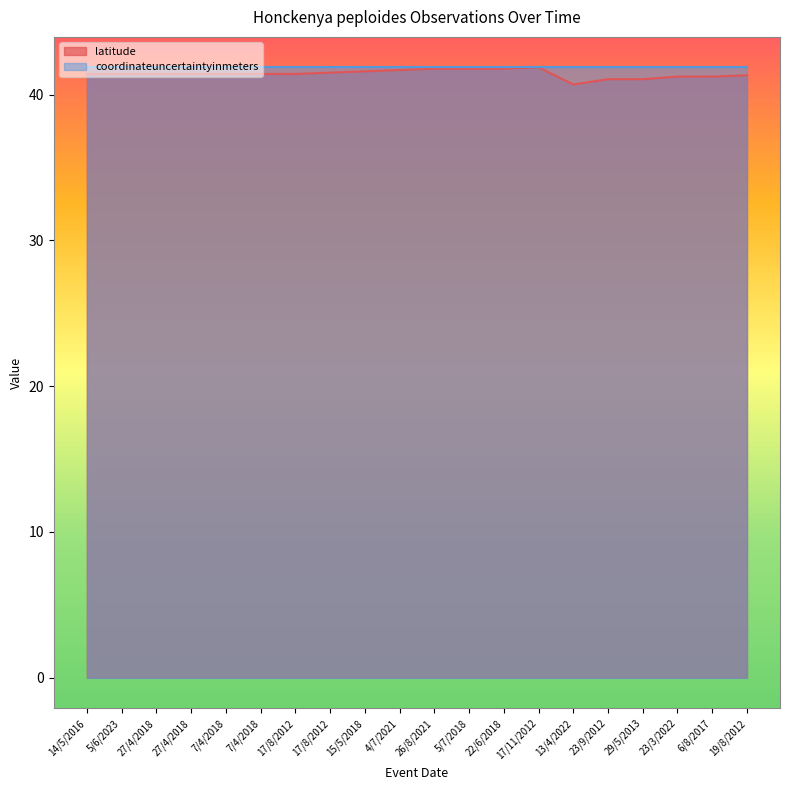

The value at 17/8/2012 is 41.4. True or false?

True